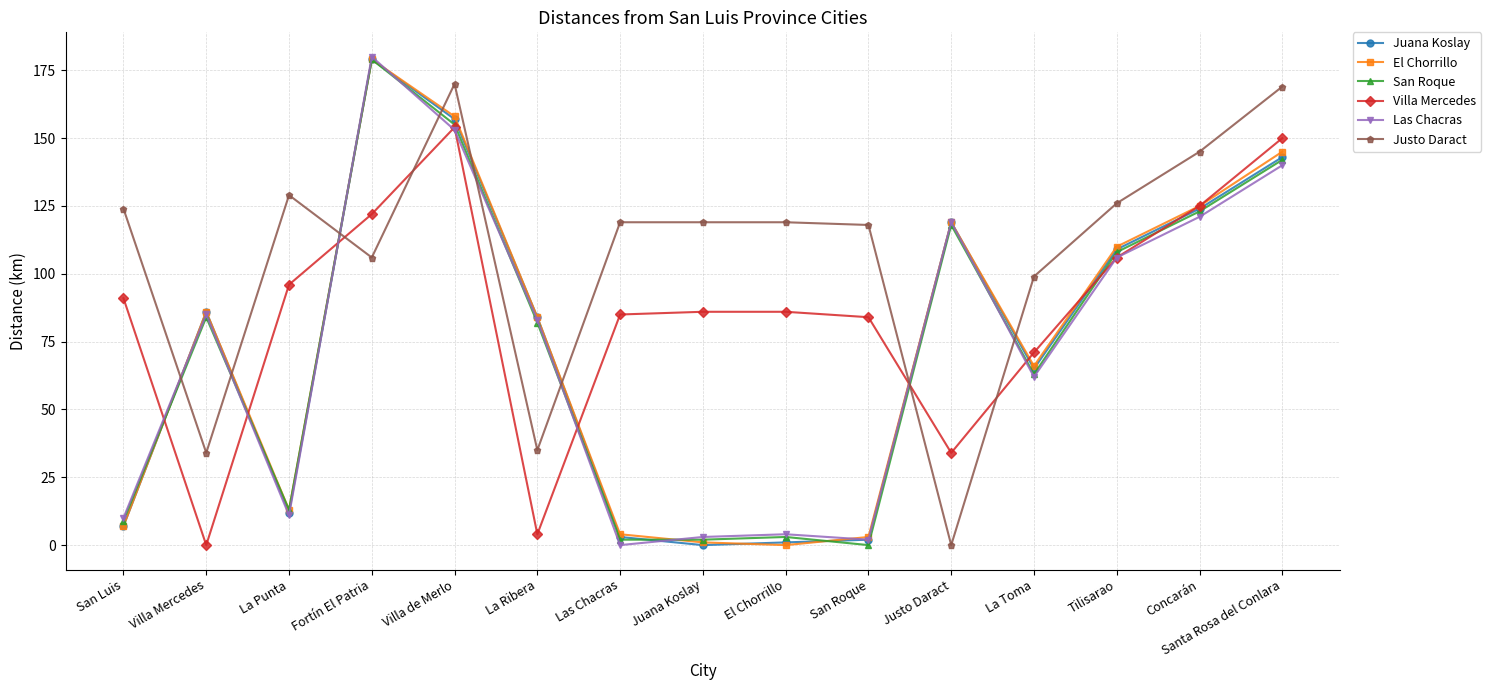

The Justo Daract series shows 12 at La Ribera. True or false?

False